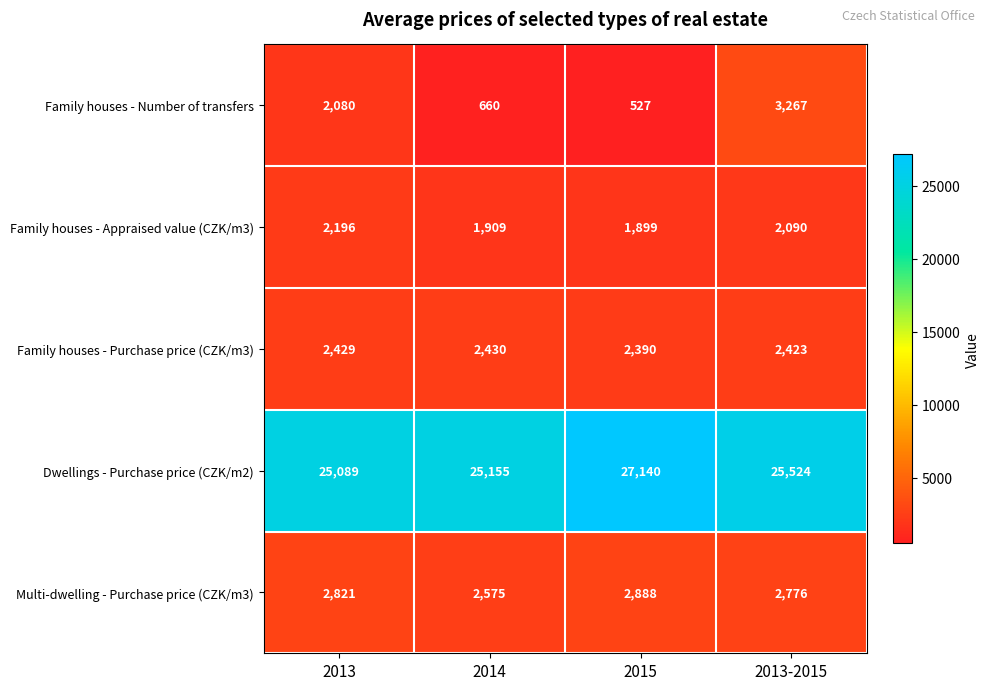

Which series has the largest range (max minus min)?

Family houses - Number of transfers